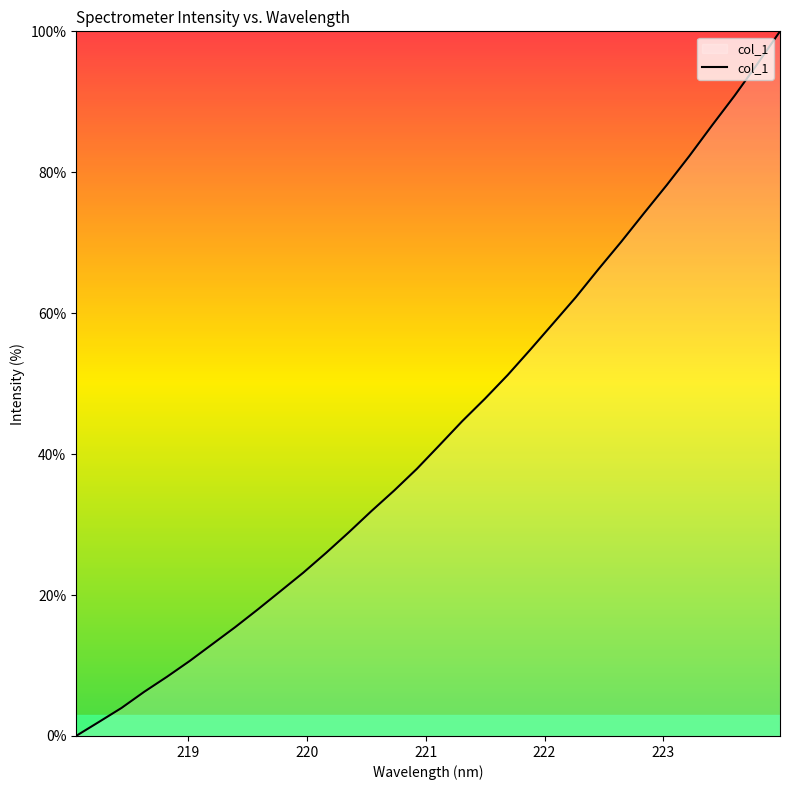

What is the maximum value shown in the chart?

100.0